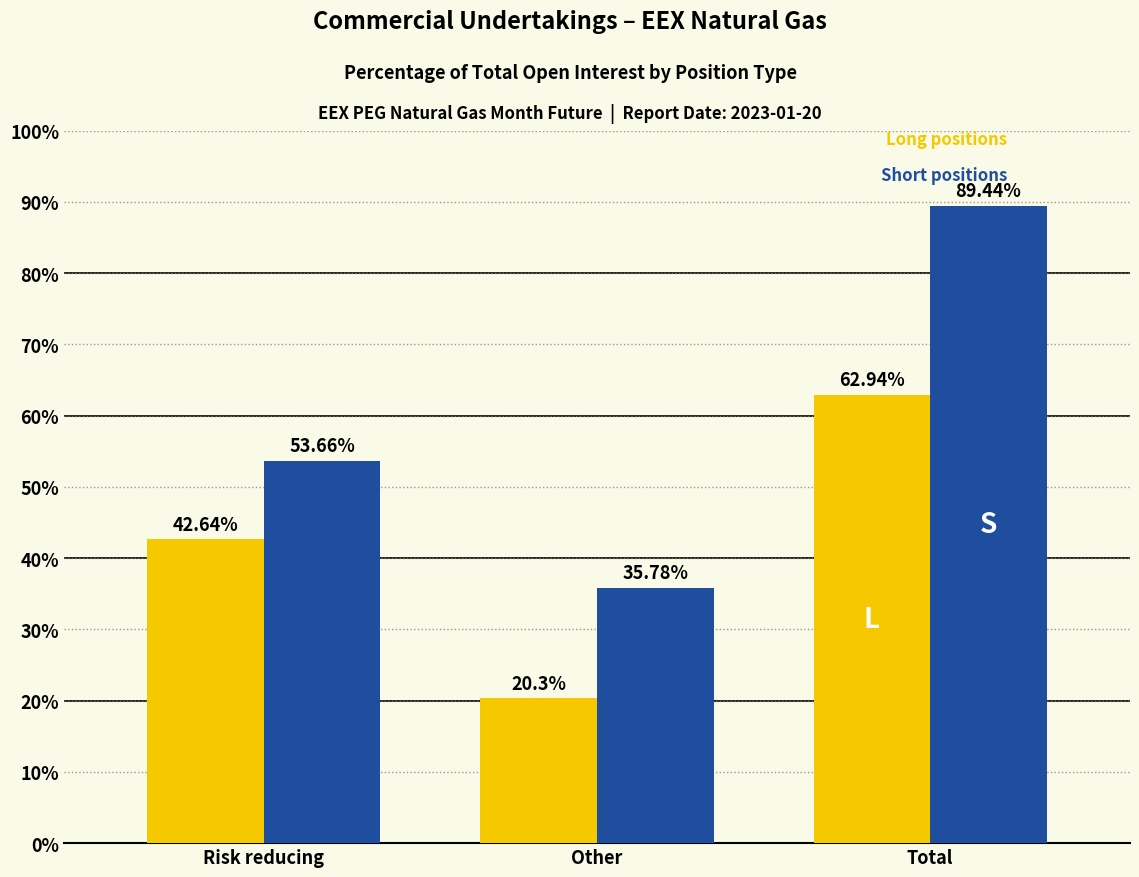

At which category does the chart reach its peak across all series?

Total